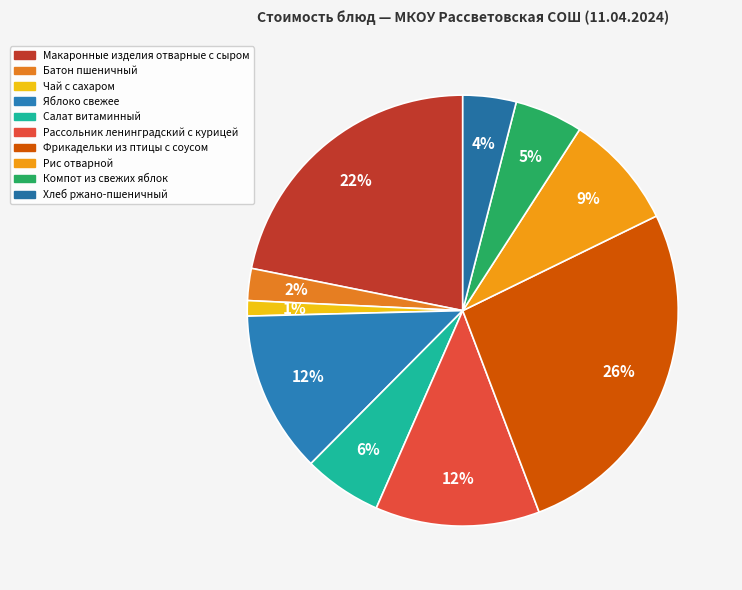

How many slices are in this pie chart?

10